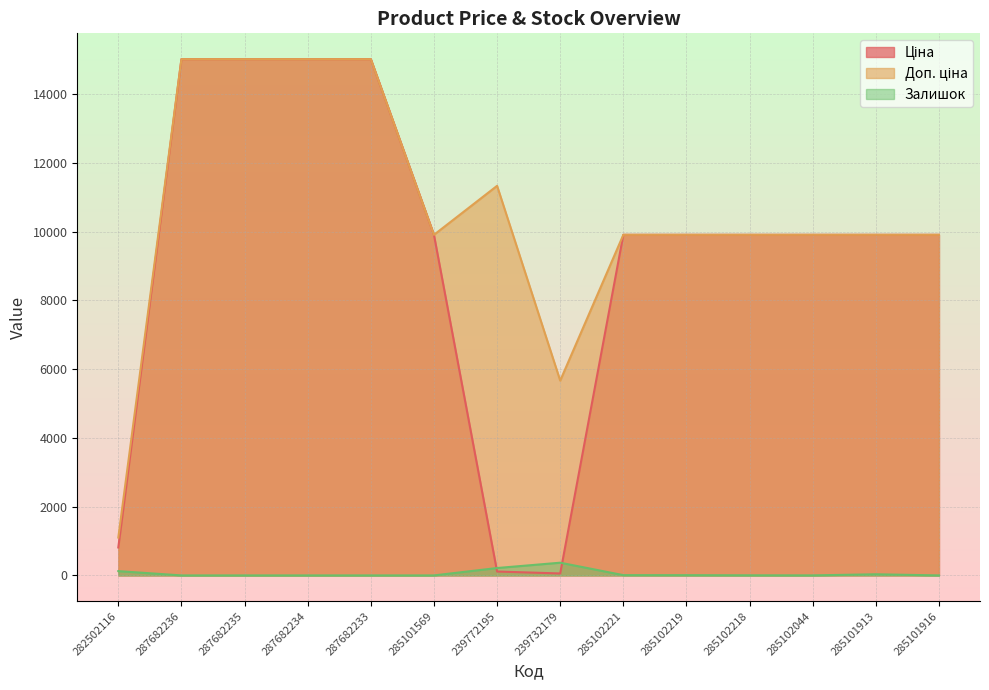

How many data points does each series have?

14